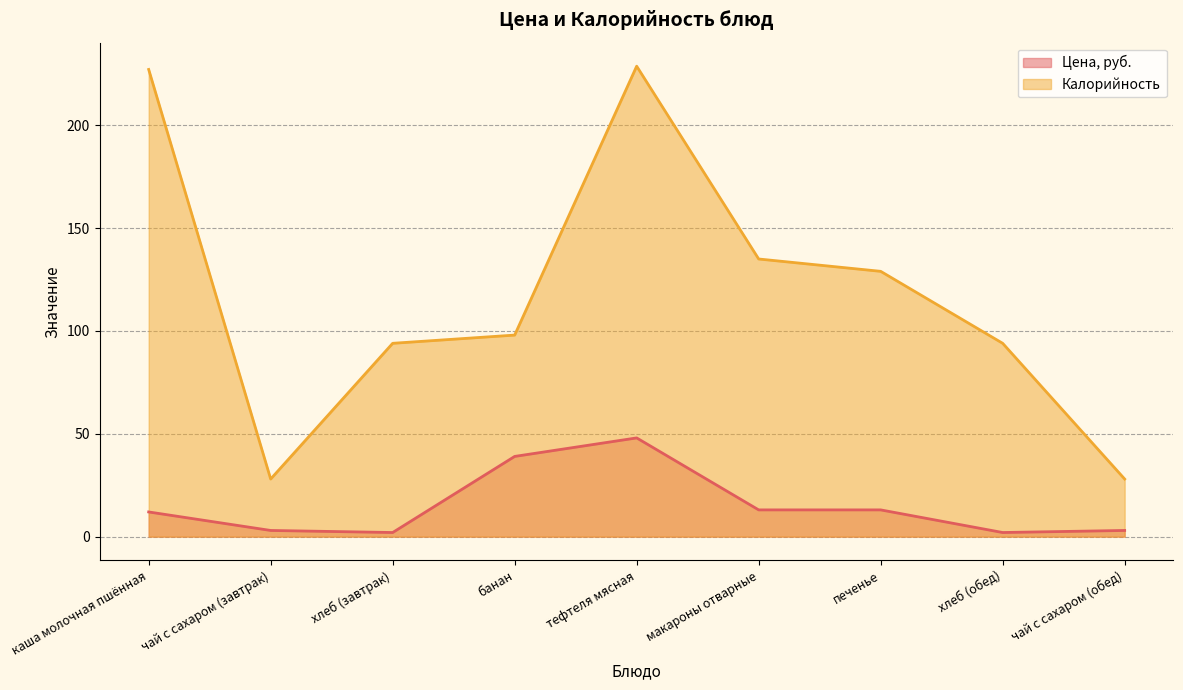

Where does the Цена, руб. series first go above 12?

банан